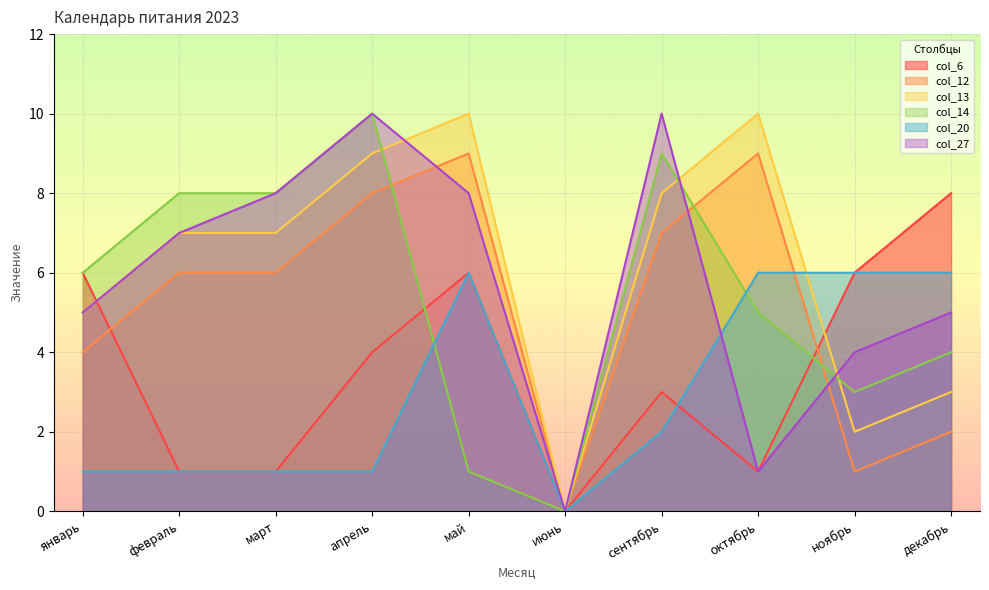

What is the label of the 3rd point from the right?

октябрь